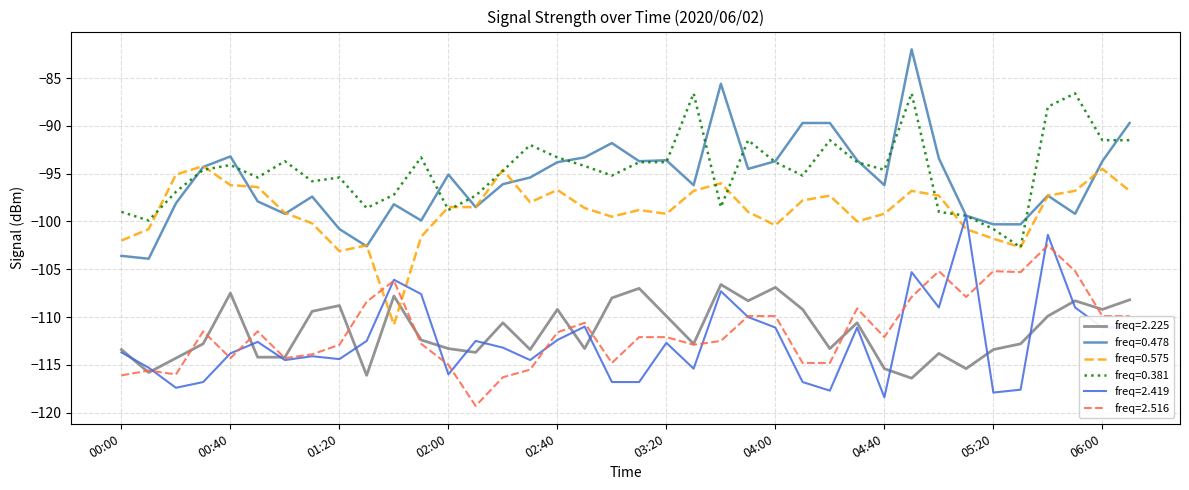

List the series in order of their peak value, lowest first.

freq=2.225, freq=2.516, freq=2.419, freq=0.575, freq=0.381, freq=0.478